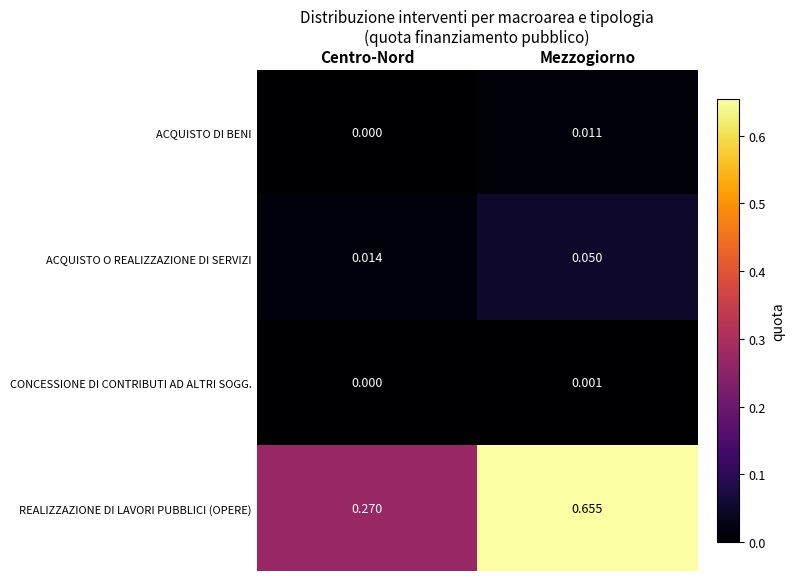

Which series has the largest total across all categories?

REALIZZAZIONE DI LAVORI PUBBLICI (OPERE)